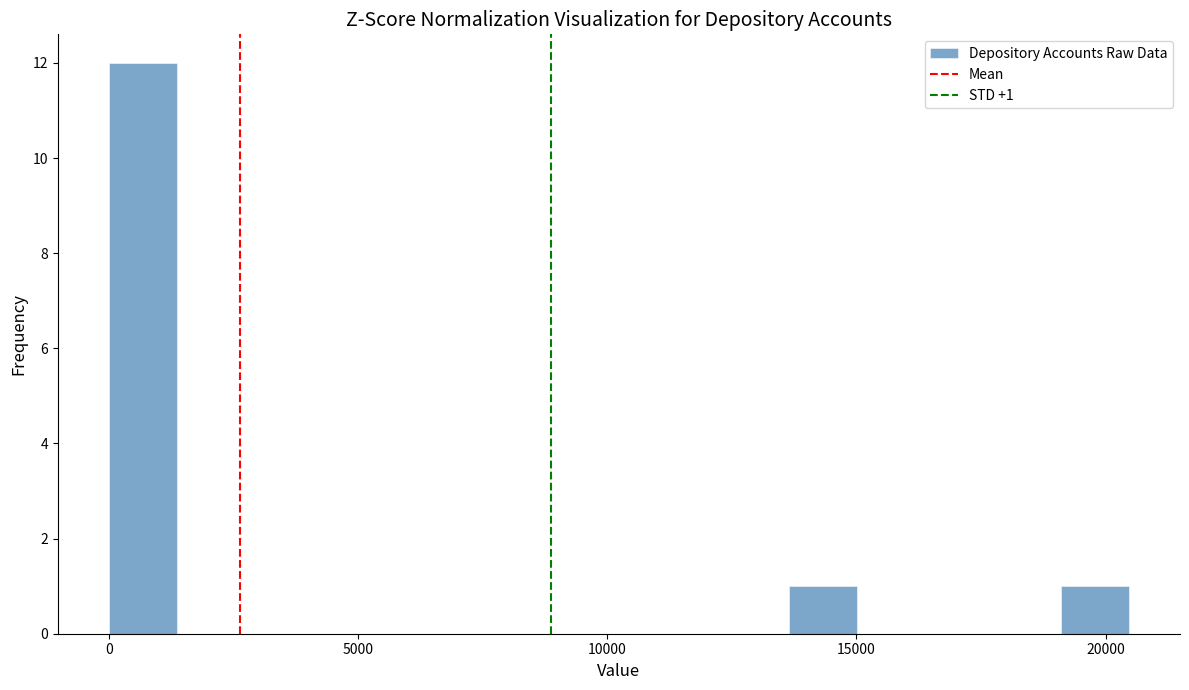

Read against the x-axis, roughly where is the centre of the tallest bar?

500